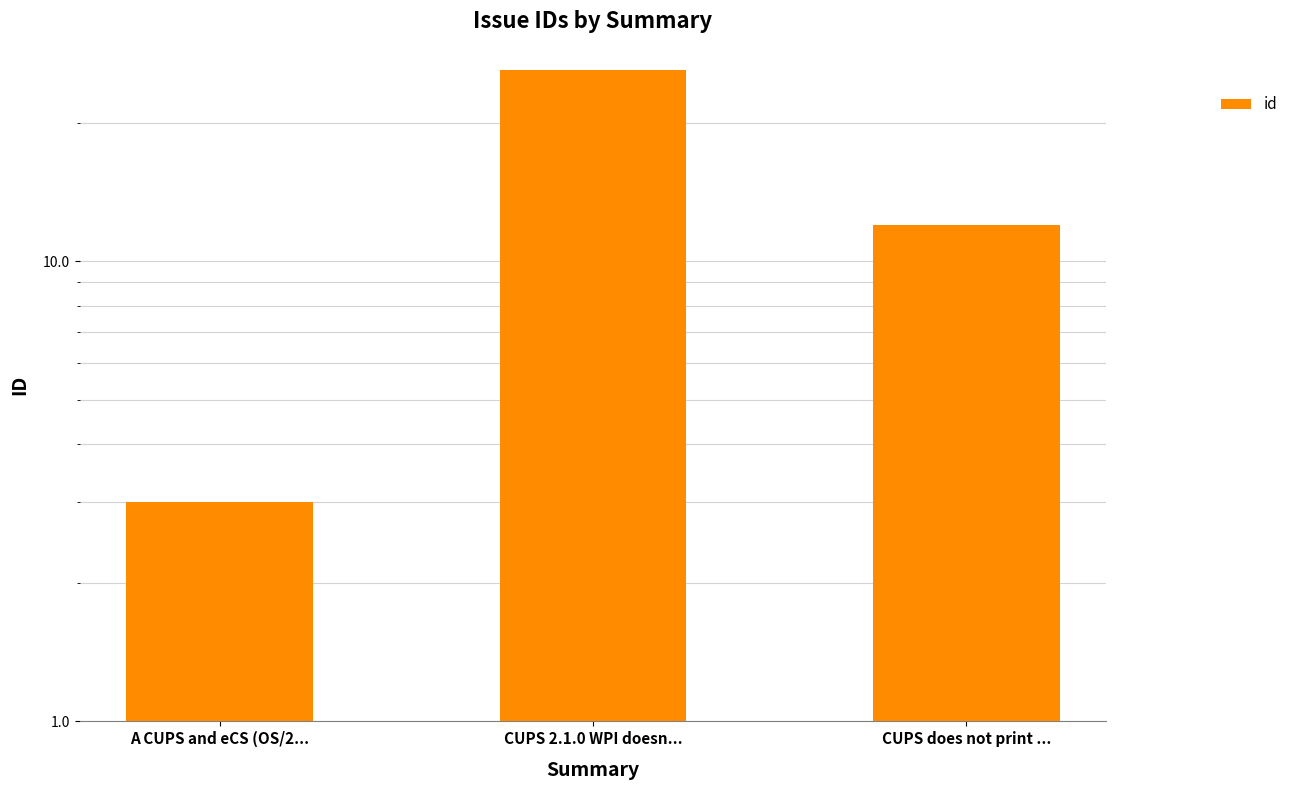

How many series are shown in this chart?

1